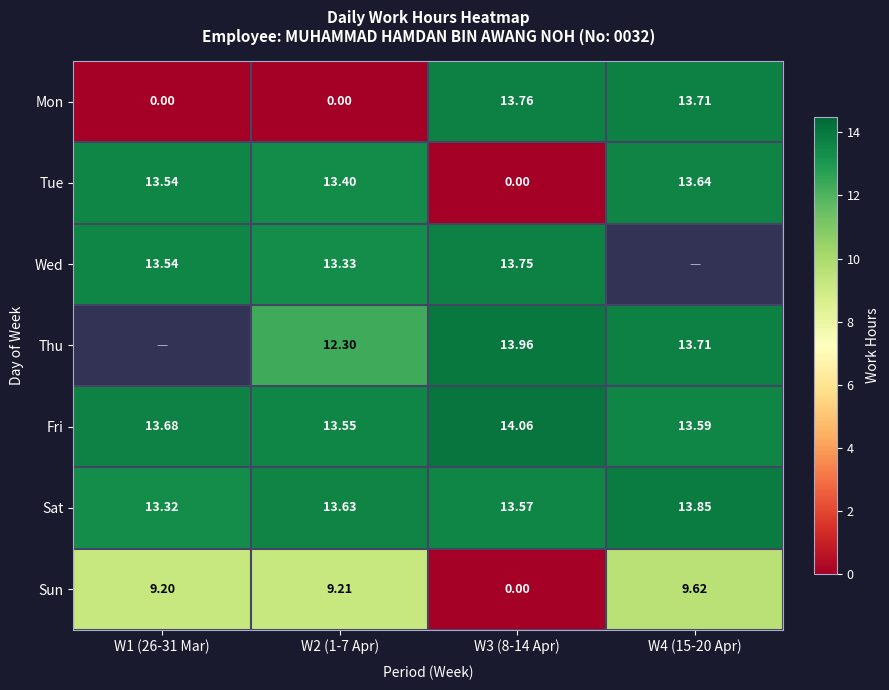

True or false: Sun has a value of 16.7 at W4 (15-20 Apr).

False